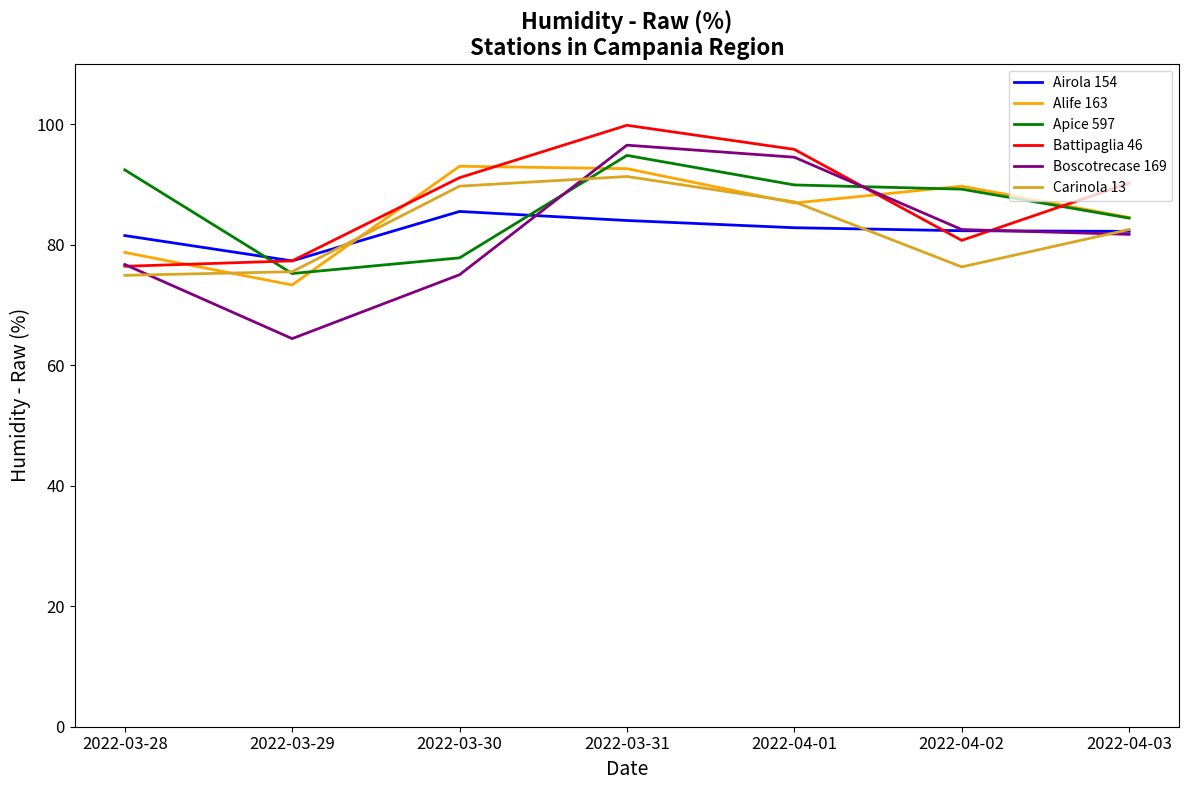

True or false: Alife 163 and Battipaglia 46 cross at least once.

True